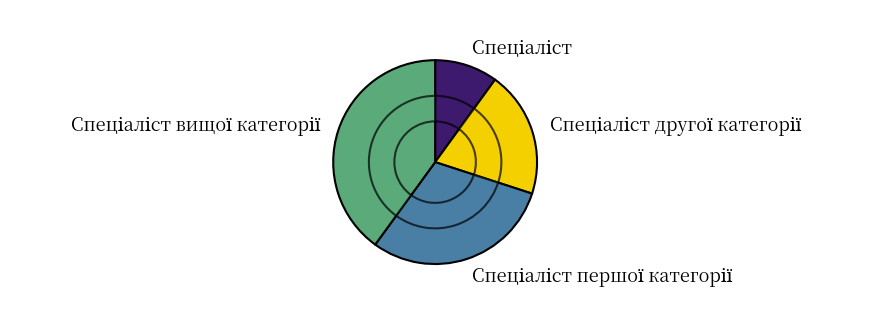

Is it true that Спеціаліст вищої категорії is 40% of the pie?

True